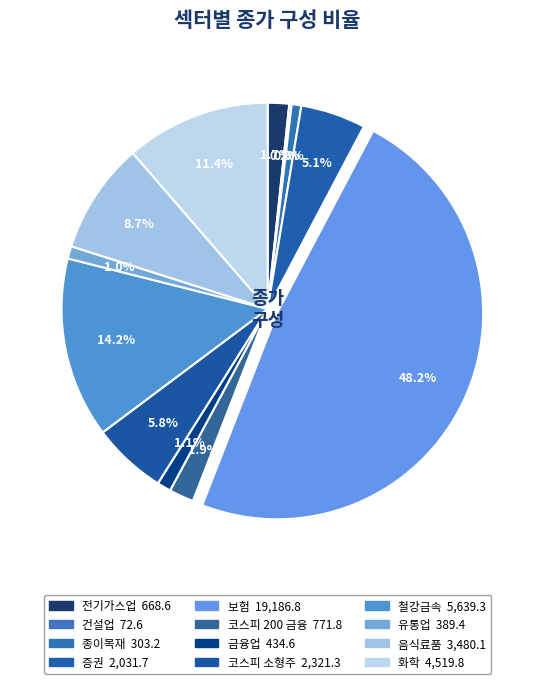

Which has a higher value, 코스피 200 금융 or 금융업?

코스피 200 금융